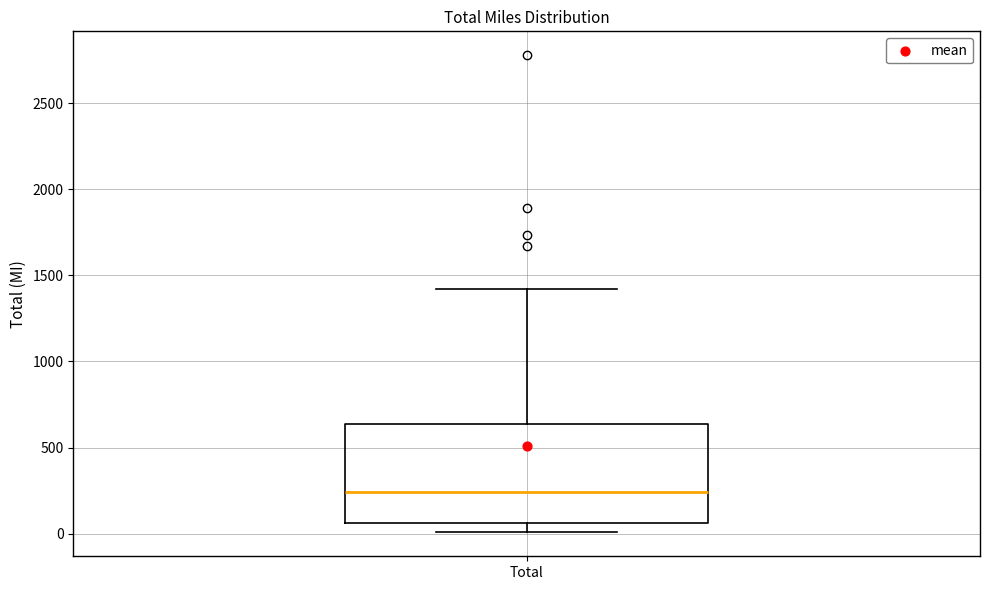

Read this box plot against the y-axis: the position of the median line, the range covered by the box, and the ends of both whiskers. The values are not printed on the chart, so give them approximately, as read against the axis.

median 250, box 50 to 650, whiskers 0 to 1400